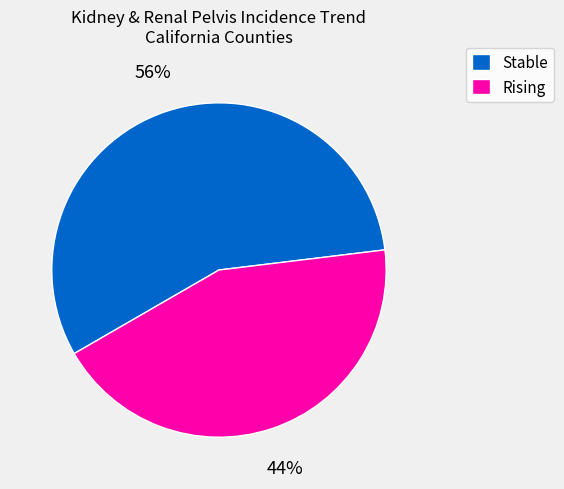

To the nearest percent, what portion does Rising represent?

44%